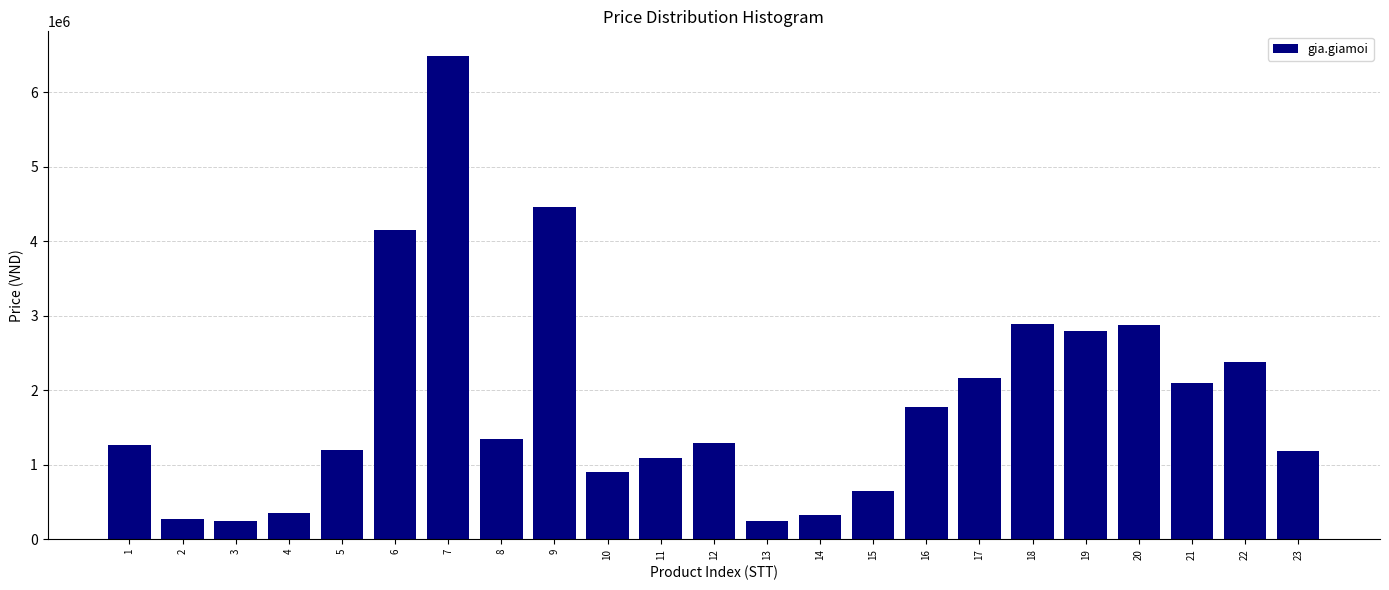

The value at 8 is 2115105. True or false?

False